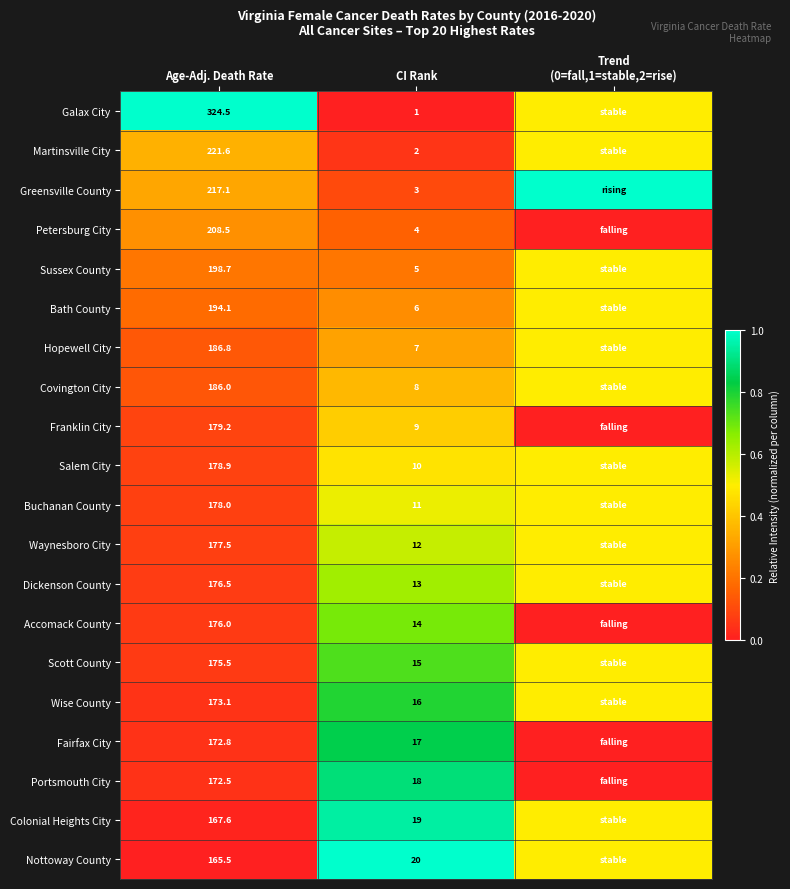

What is the spread (max minus min) of values at CI Rank?

19.0